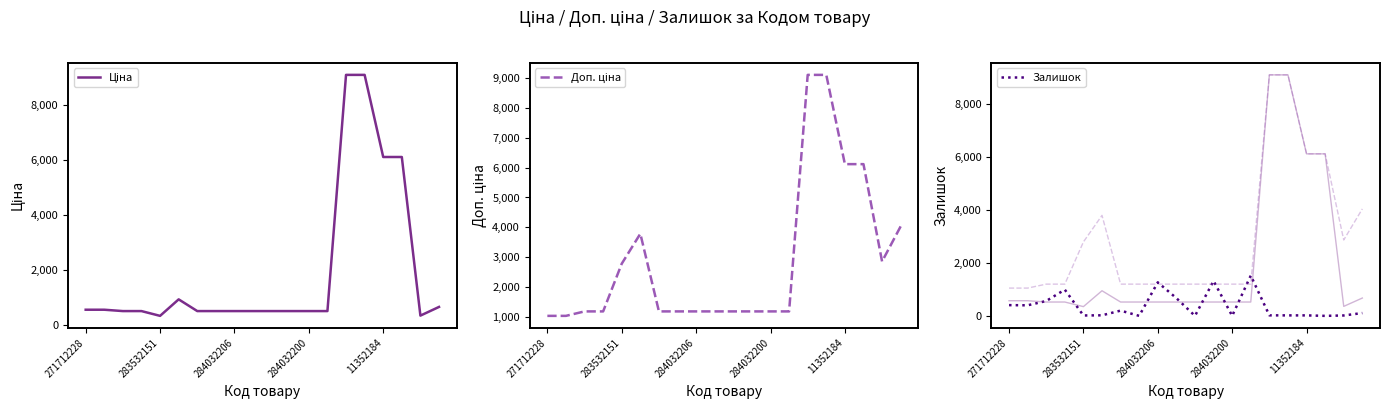

What is the difference between the maximum and minimum values in the Залишок series?

1520.0